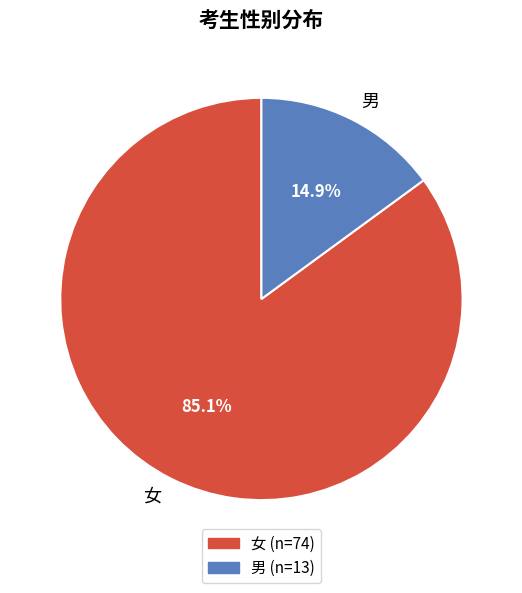

Combined, do 女 and 男 account for over 50%?

Yes